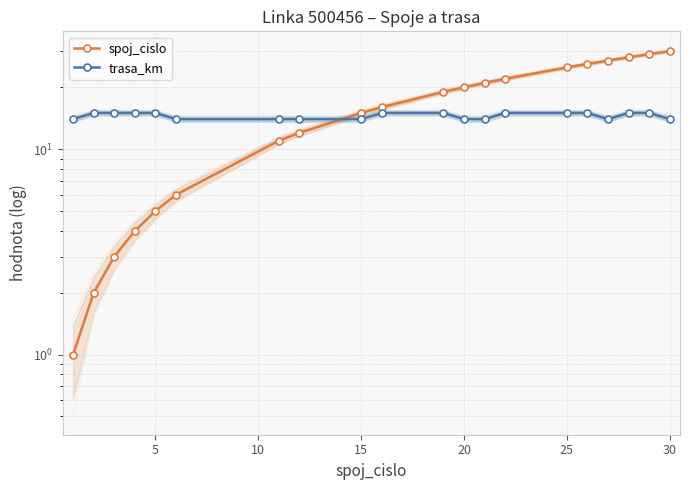

What is the average value of the spoj_cislo series?

16